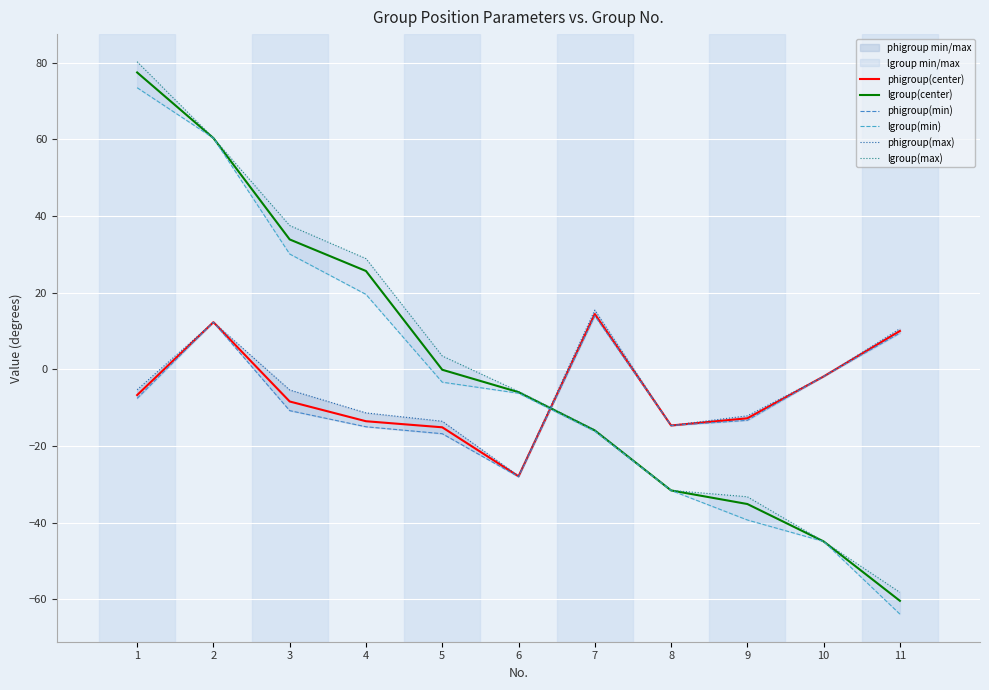

Rank the series at 7 from highest to lowest value.

phigroup(max), phigroup(center), phigroup(min), lgroup(max), lgroup(center), lgroup(min)